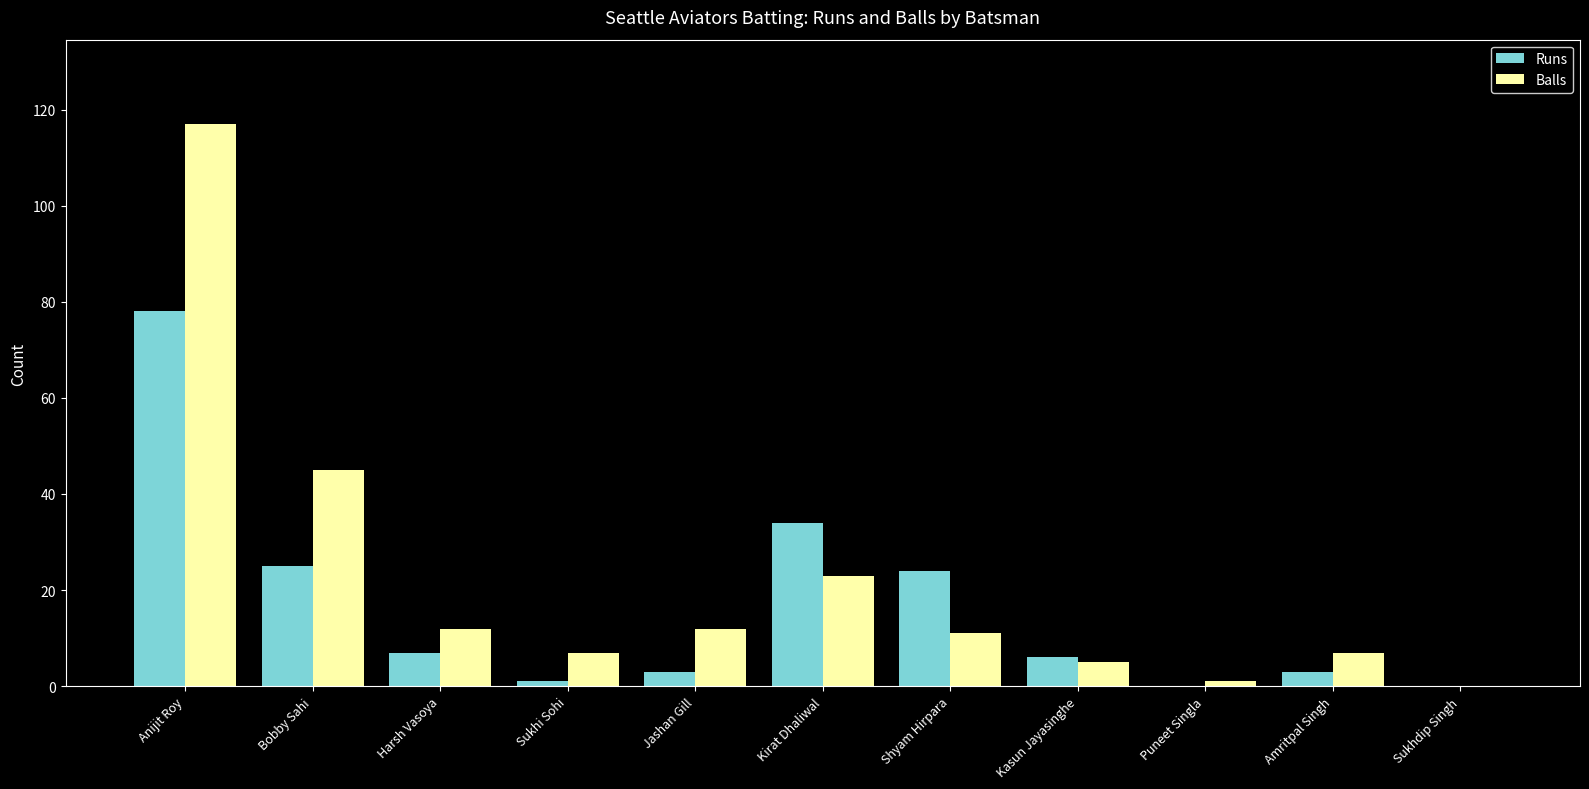

What is the average value of the Runs series?

16